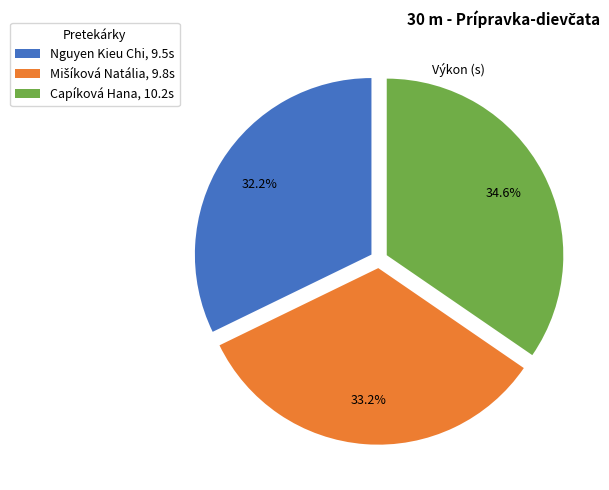

What portion of the pie excludes Capíková Hana, 10.2s?

65.4%